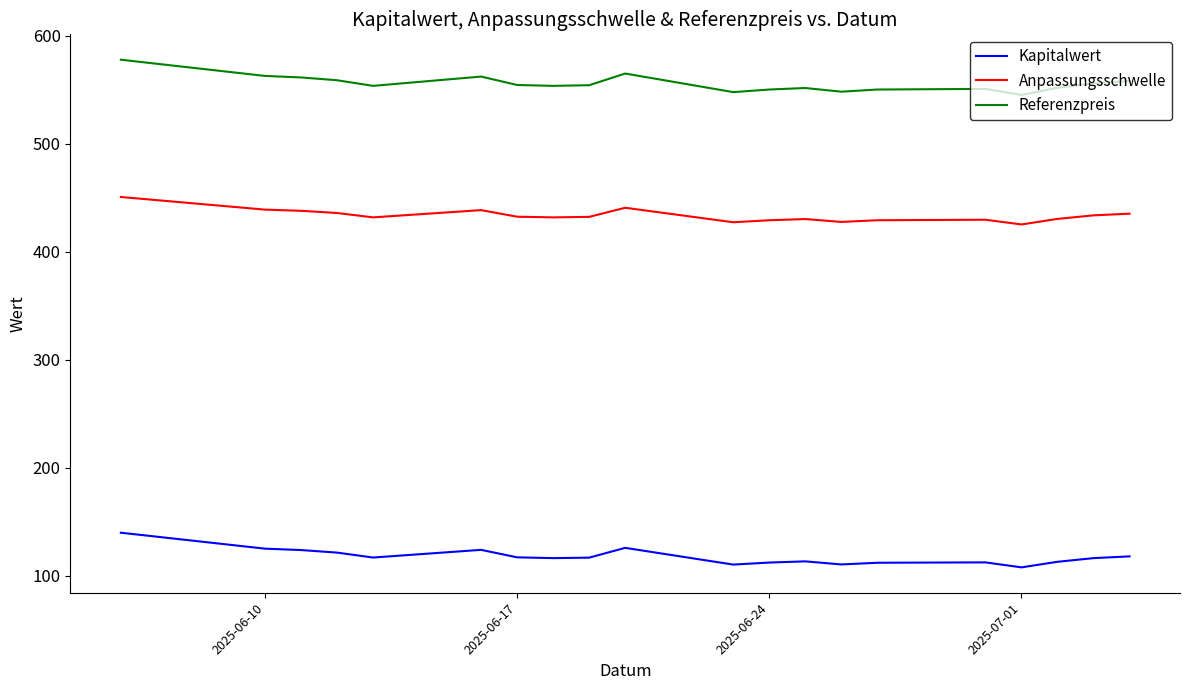

How many series are shown in this chart?

3